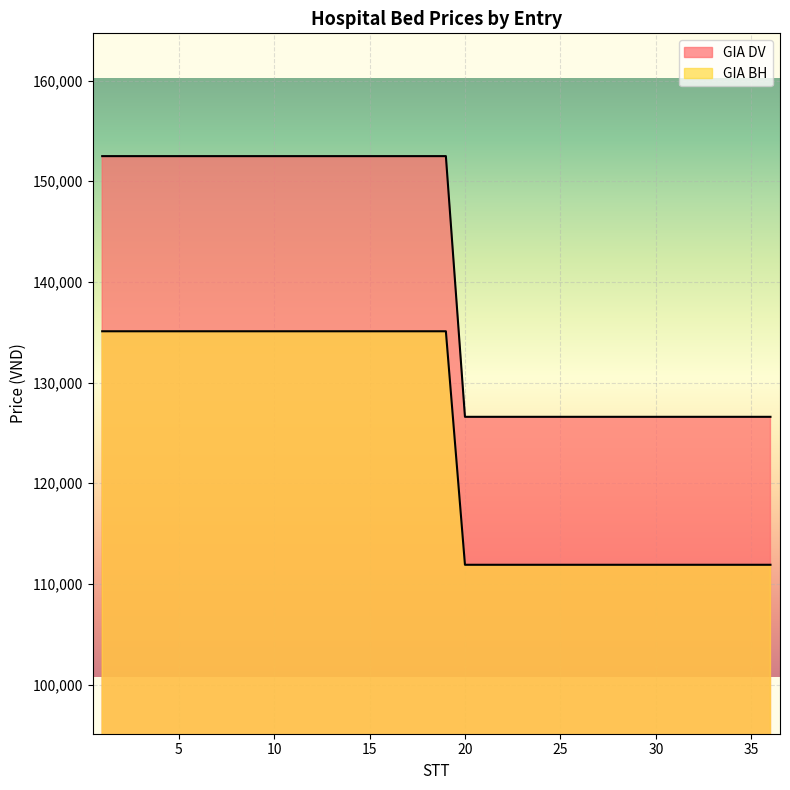

True or false: GIA DV and GIA BH cross at least once.

False